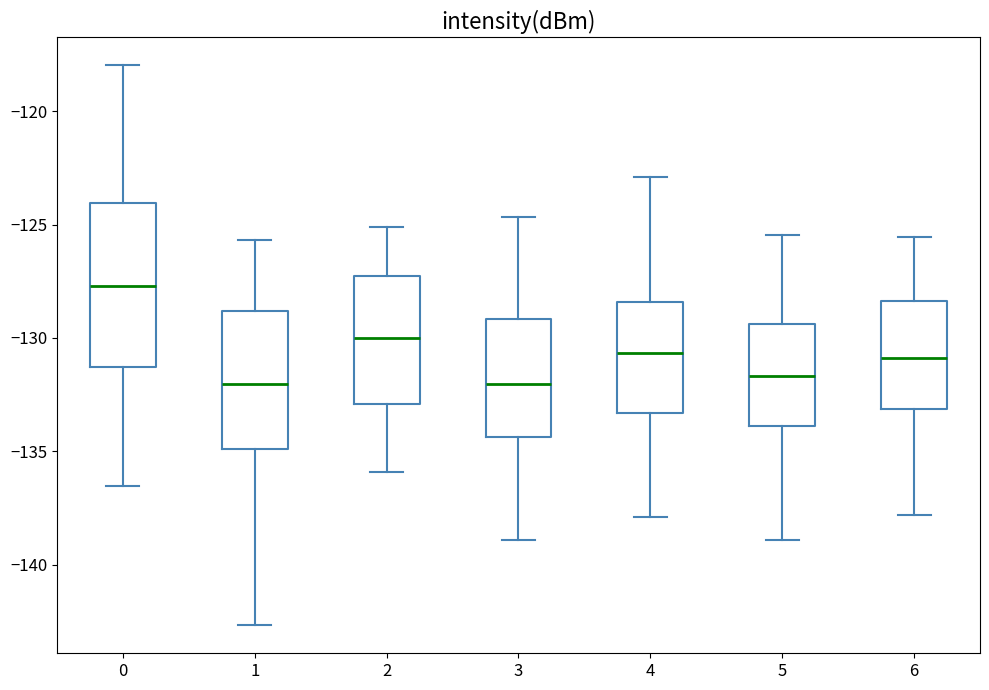

Where does the median line of the box at x = 4 sit on the y-axis? The values are not printed on the chart, so give them approximately, as read against the axis.

-130.5